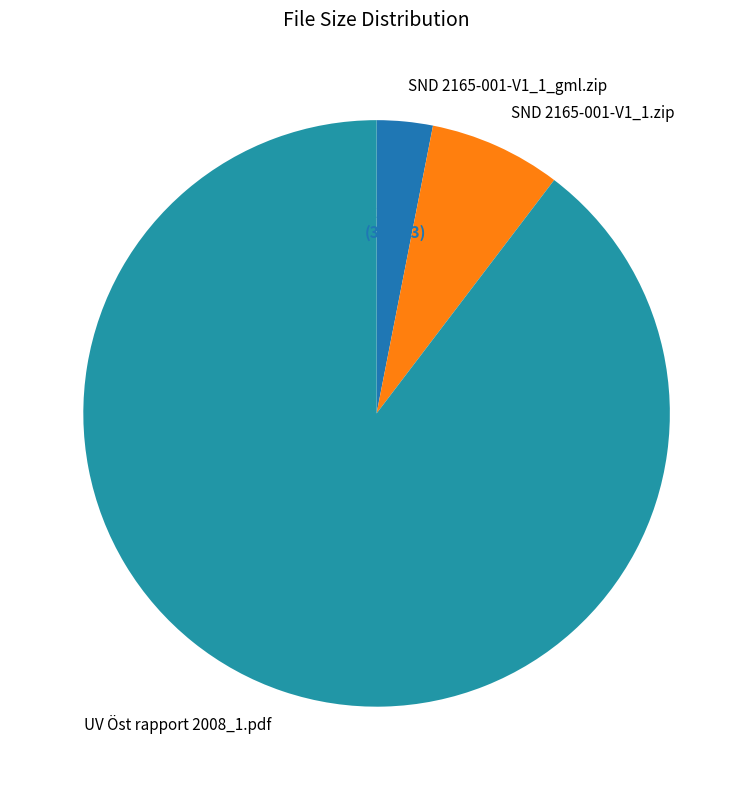

Rank the categories by value from lowest to highest.

SND 2165-001-V1_1_gml.zip, SND 2165-001-V1_1.zip, UV Öst rapport 2008_1.pdf